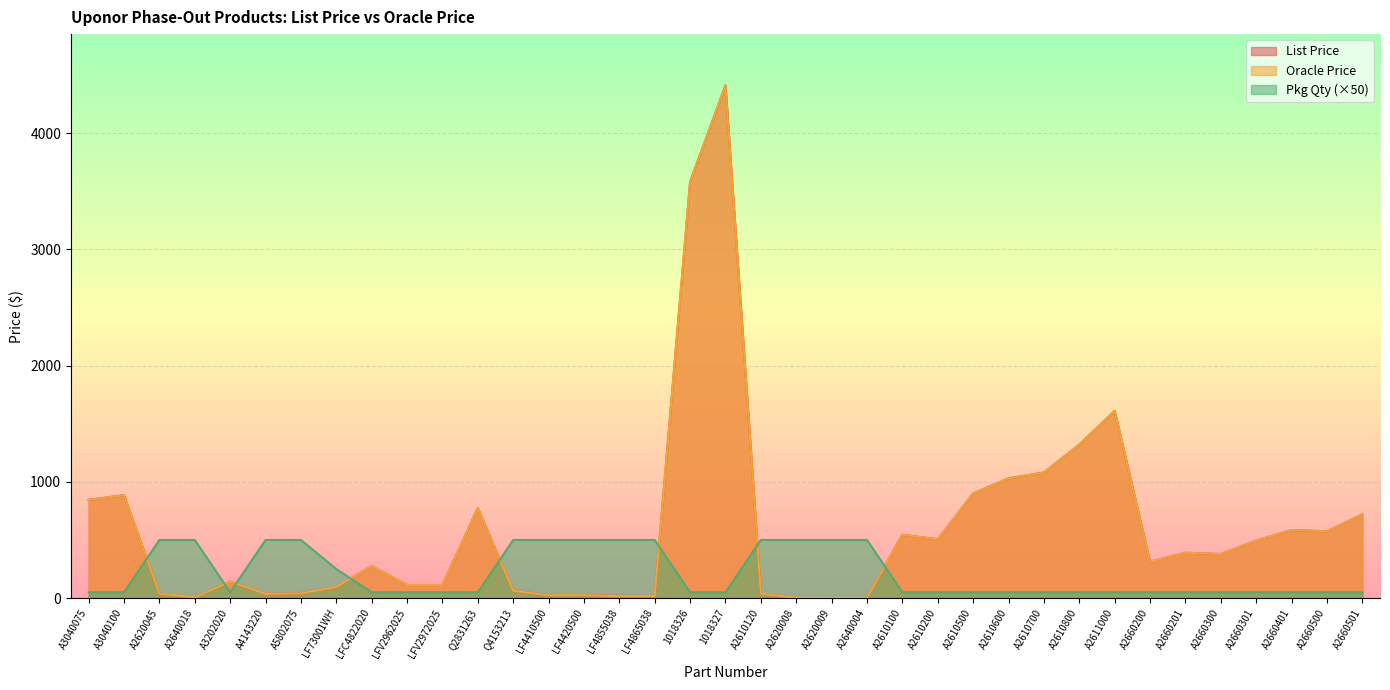

The Oracle Price series shows 42.2 at LFV2972025. True or false?

False